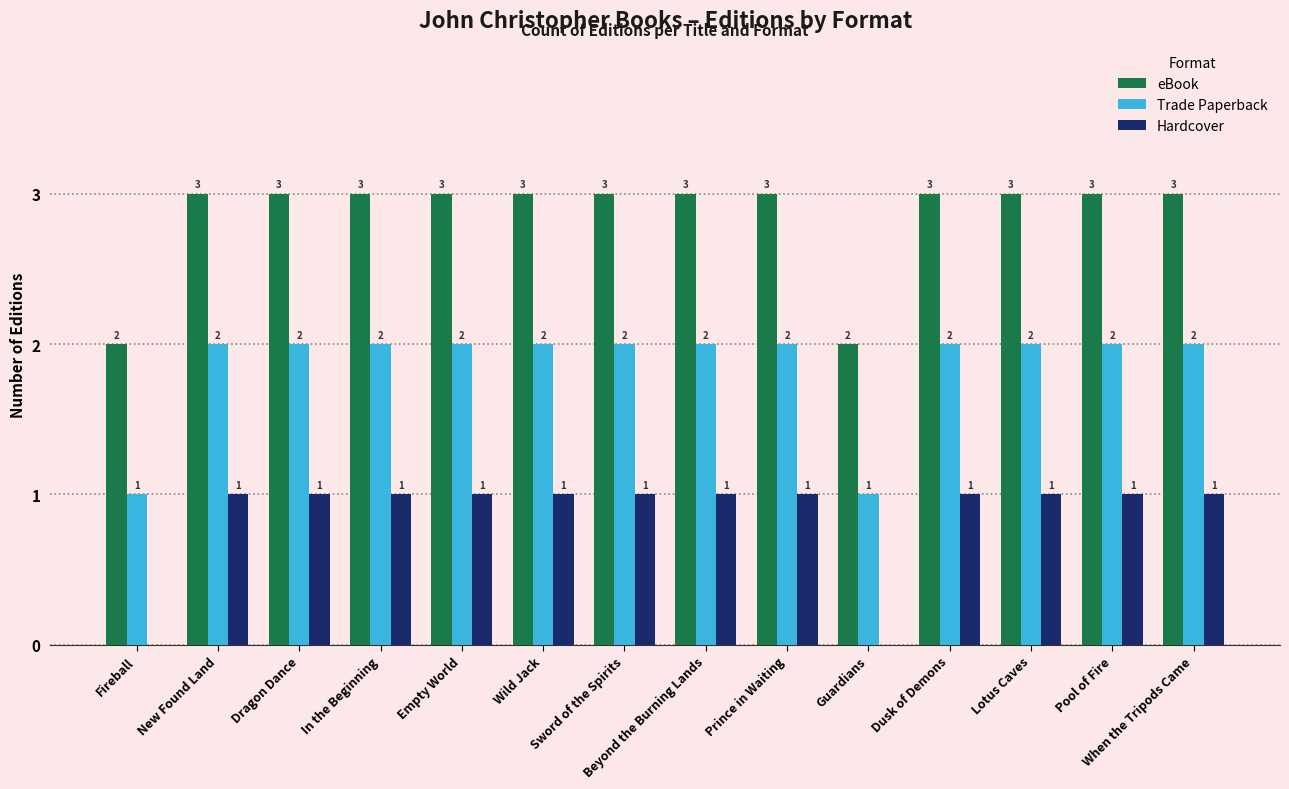

The eBook series shows 4 at Prince in Waiting. True or false?

False